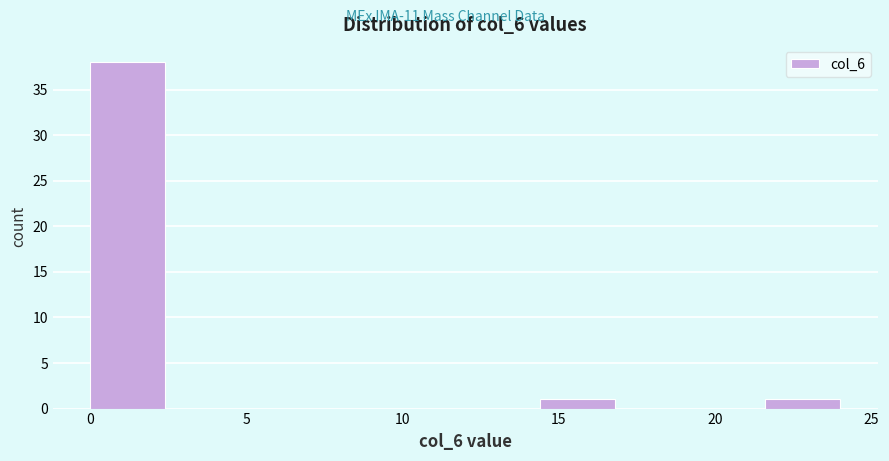

Which range on the x-axis has the tallest bar?

0.0 to 2.4